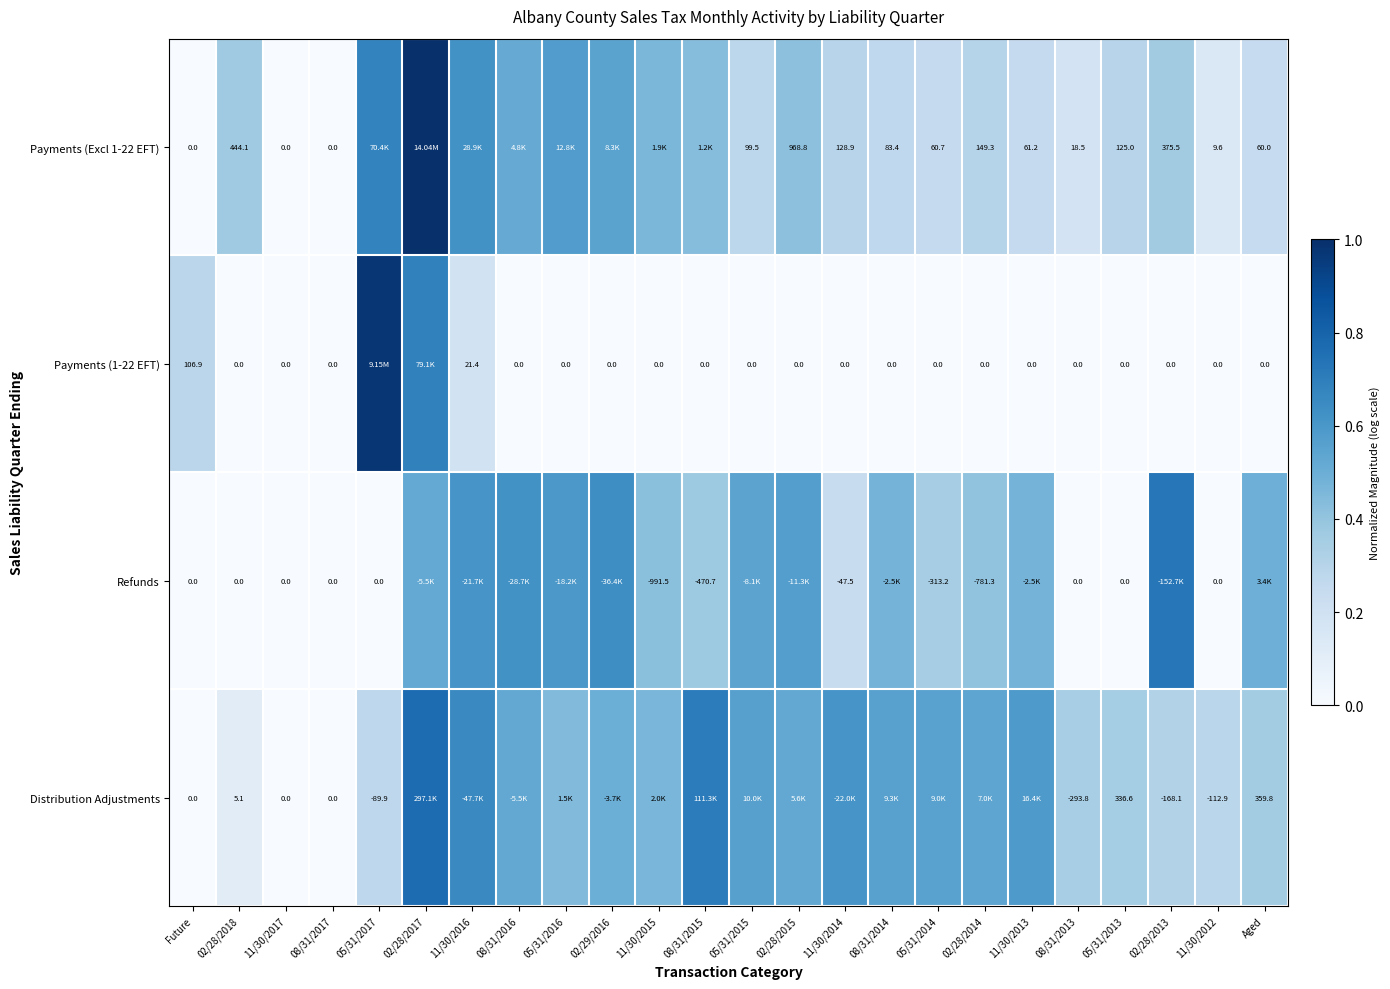

At which category is the sum across all series the highest?

02/28/2017